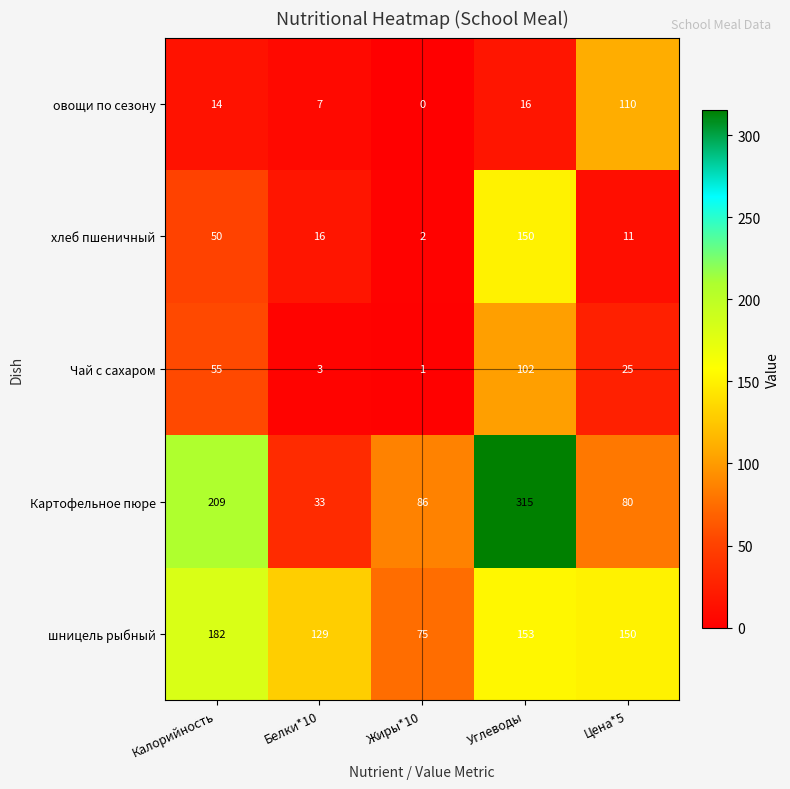

What is the difference between the highest and lowest values at Цена*5?

139